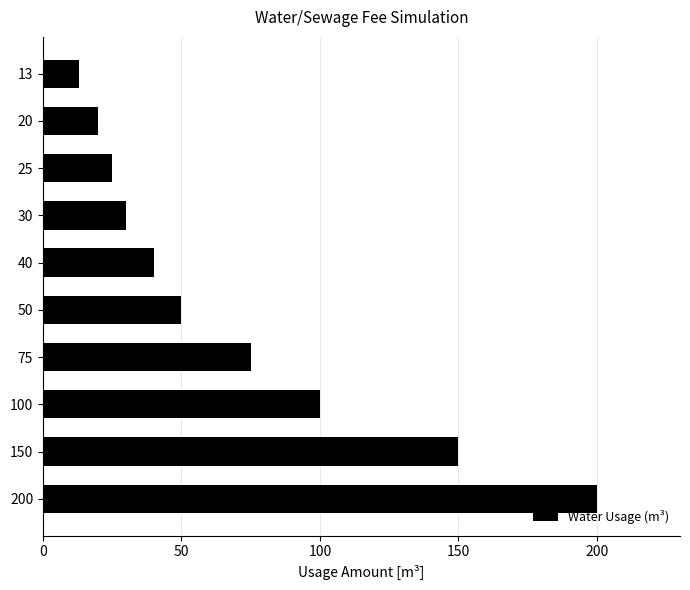

What is the difference between the maximum and minimum values?

187